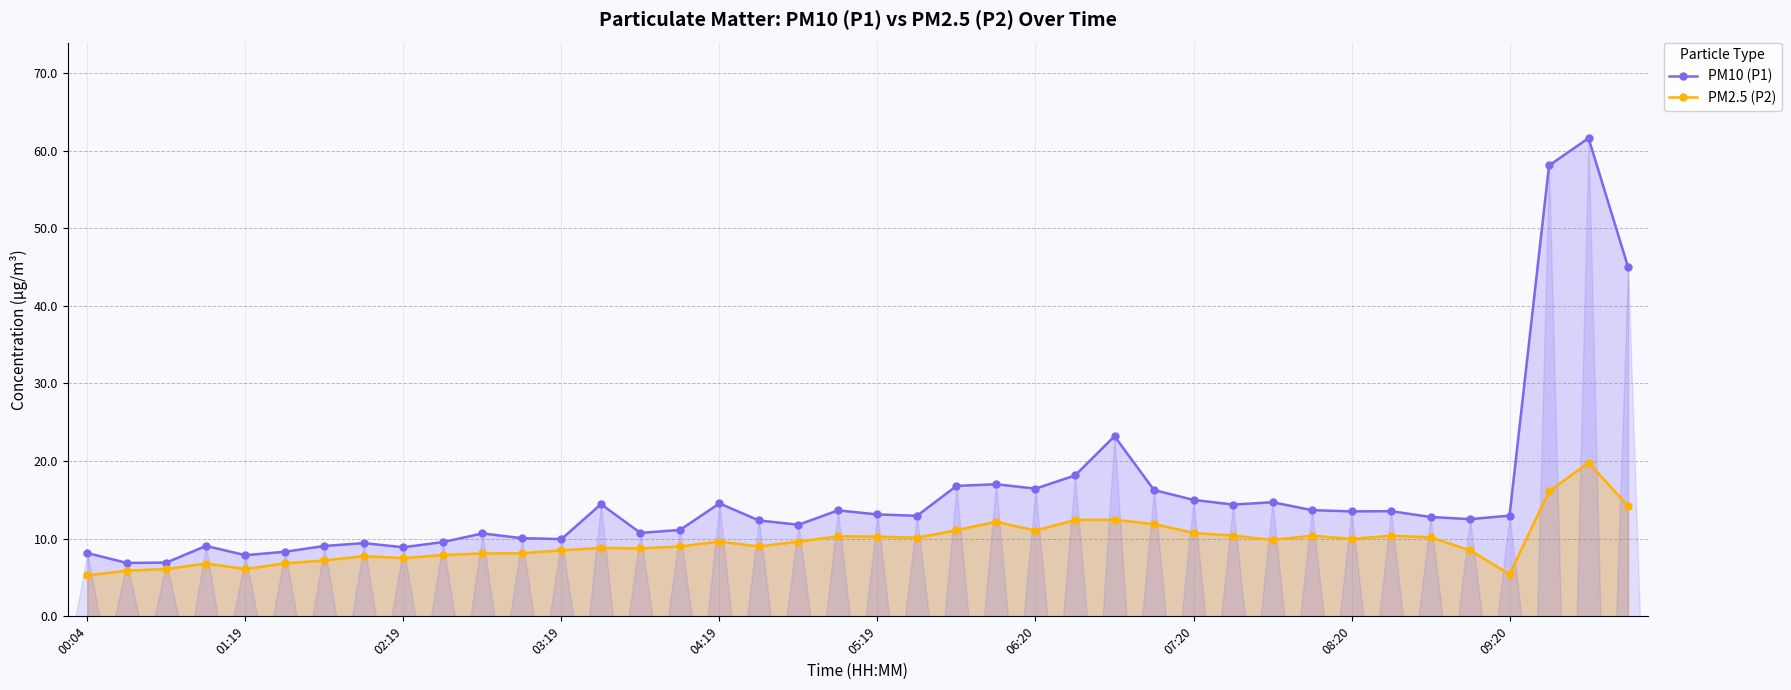

Is the value of PM2.5 (P2) at 17 greater than the value of PM10 (P1) at 14?

No